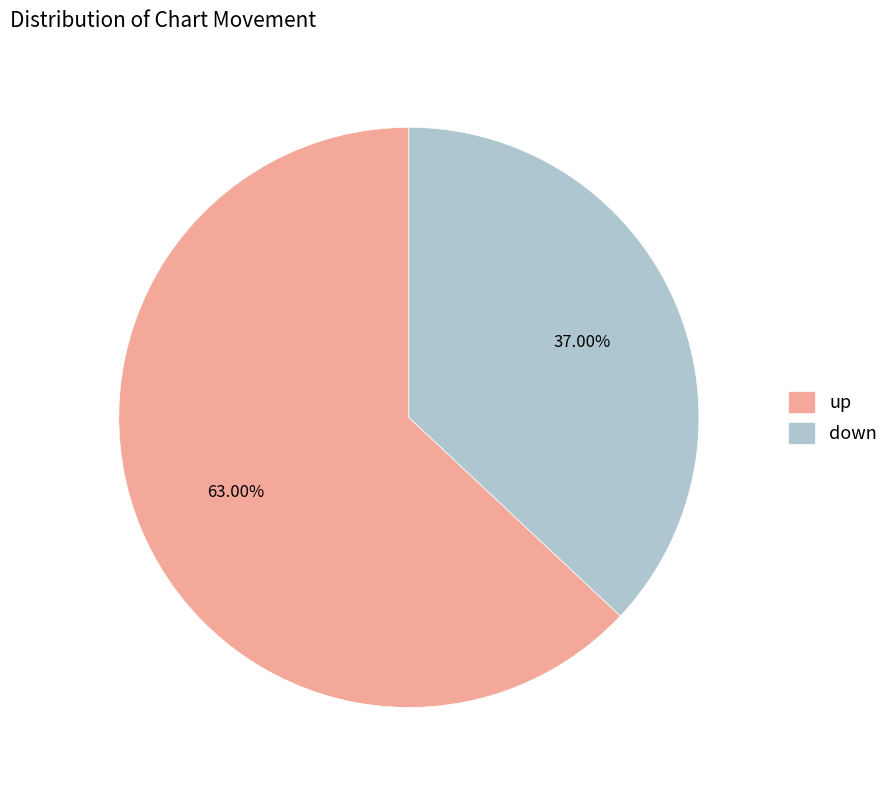

To the nearest percent, what is the combined percentage of up and down?

100%